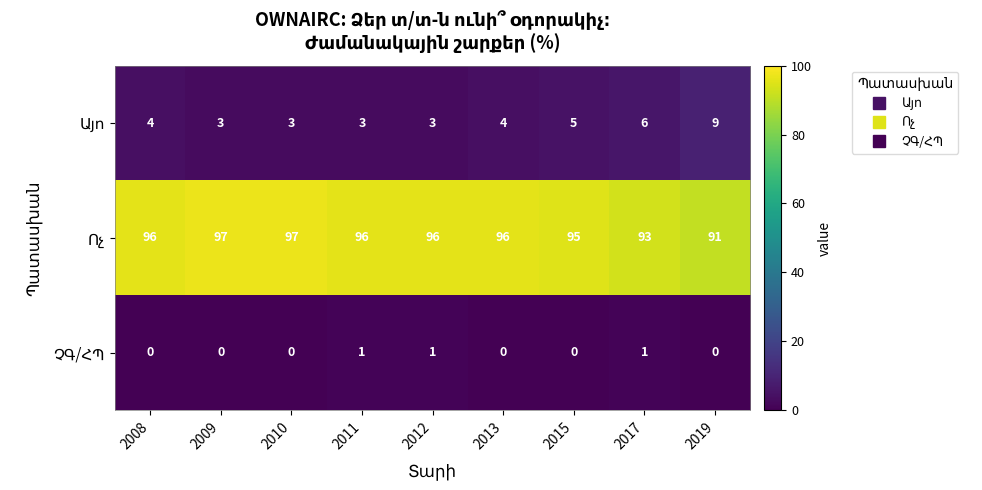

What is the difference between the highest and lowest values at 2008?

96